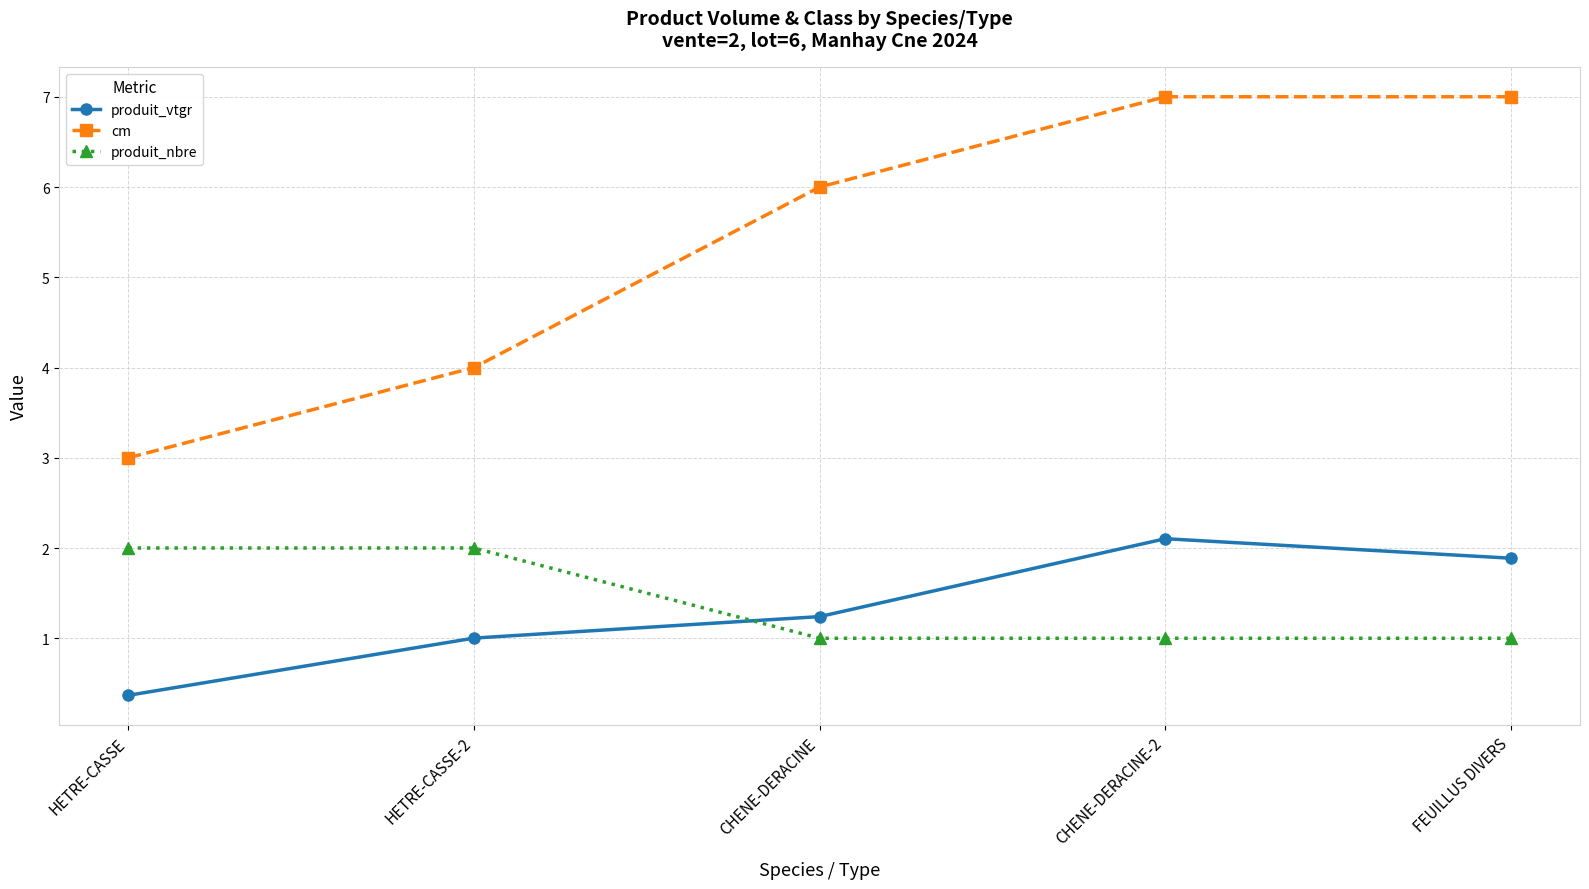

True or false: cm has more than 2 points higher than both neighbors.

False